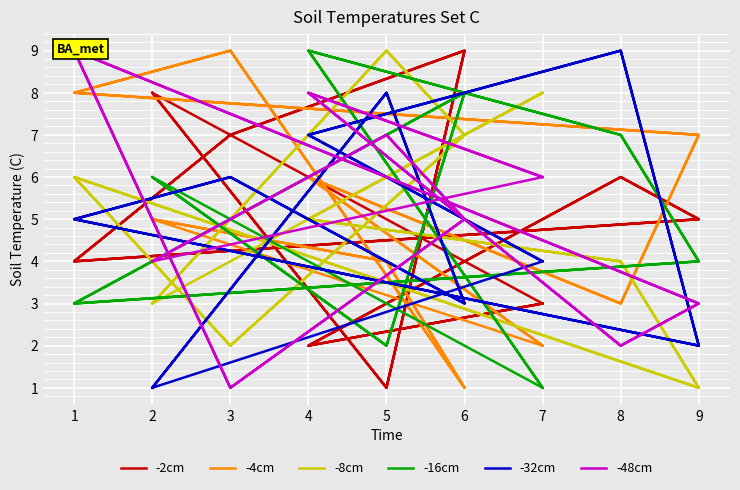

Rank the series at 4 from lowest to highest value.

-2cm, -8cm, -4cm, -32cm, -48cm, -16cm